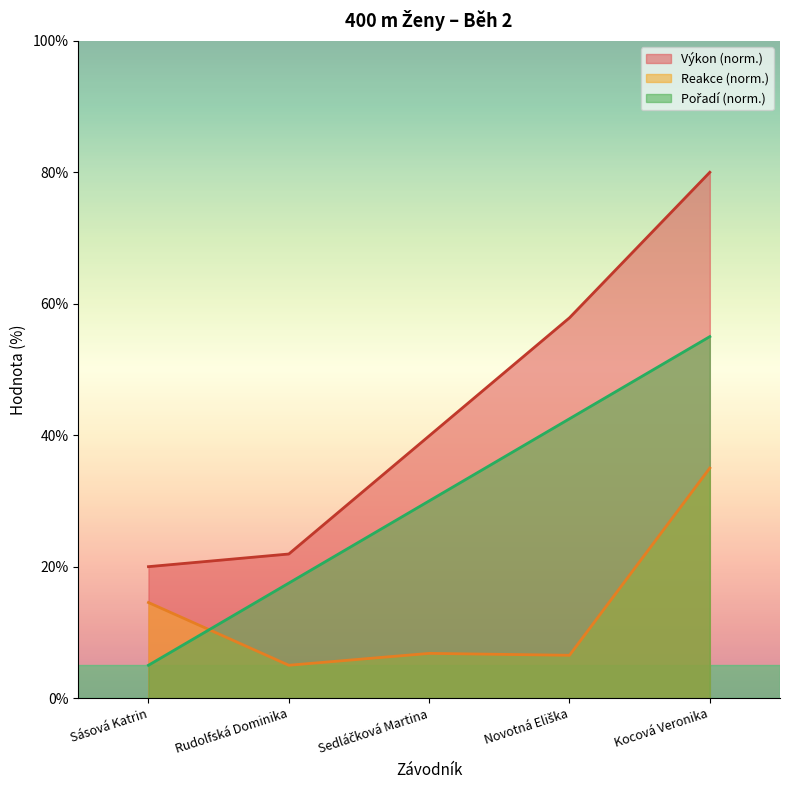

What value does the Reakce series have at Sedláčková Martina?

6.8